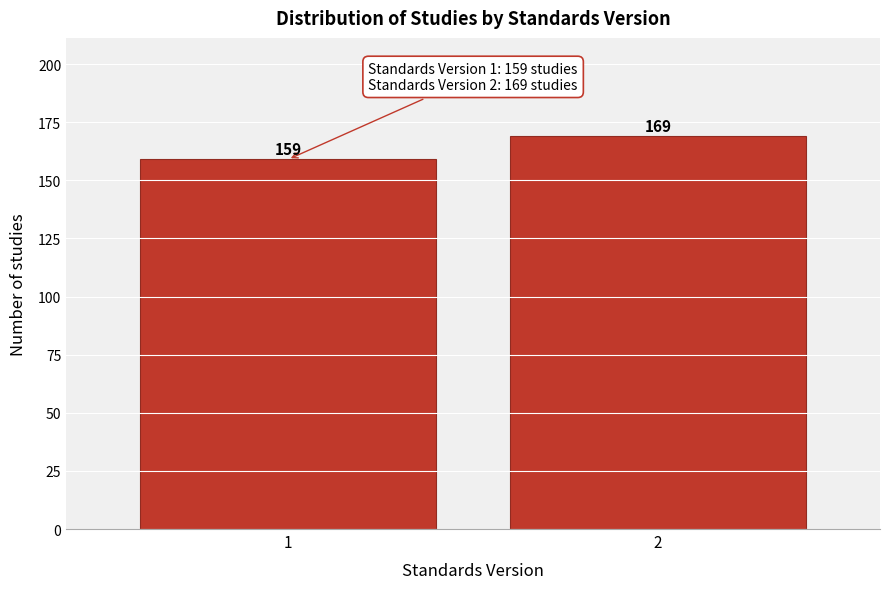

Reading right to left, transcribe all the data shown in this chart.

169	159